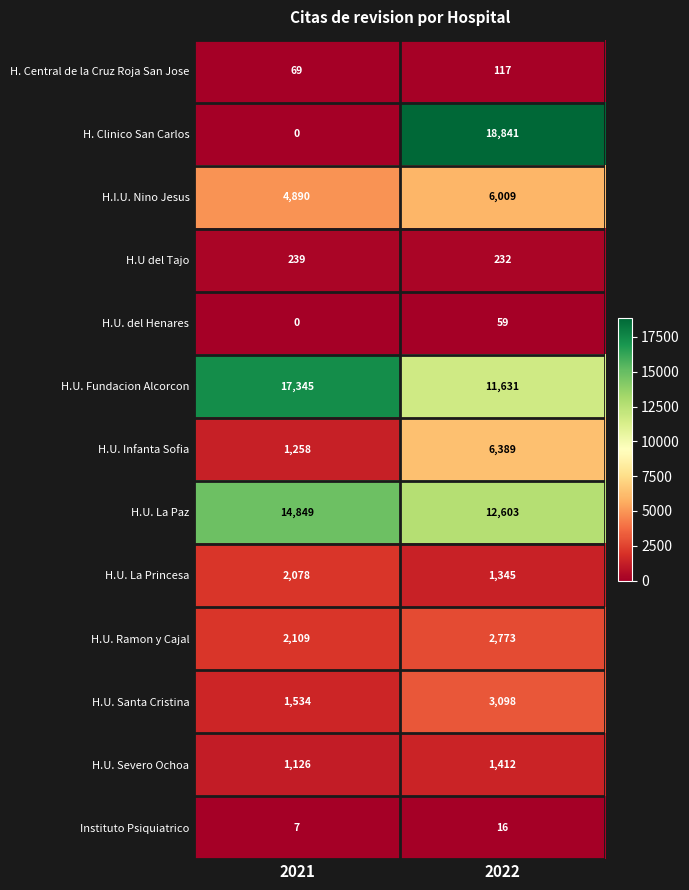

What is the total value across all series at 2021?

45504